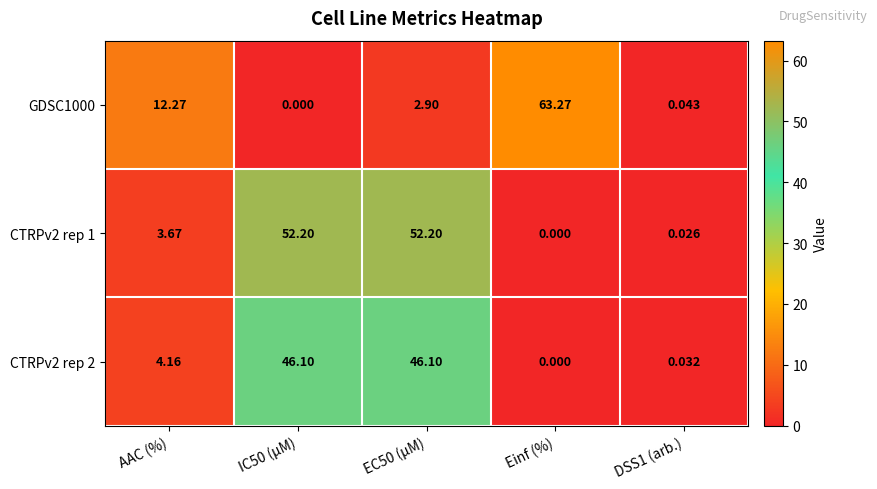

Which label corresponds to the largest value in the chart?

Einf (%)